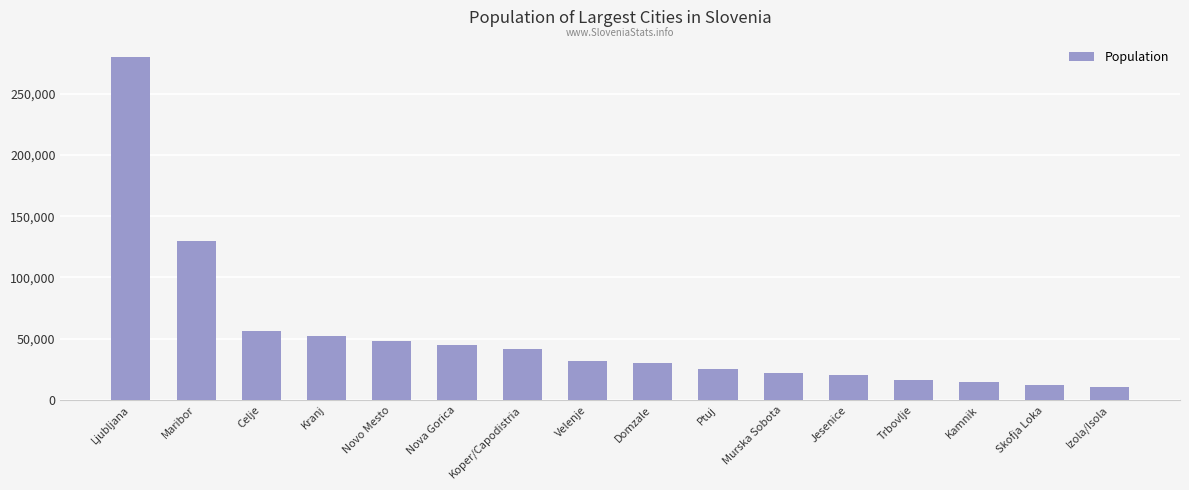

Does the chart contain stacked bars?

No